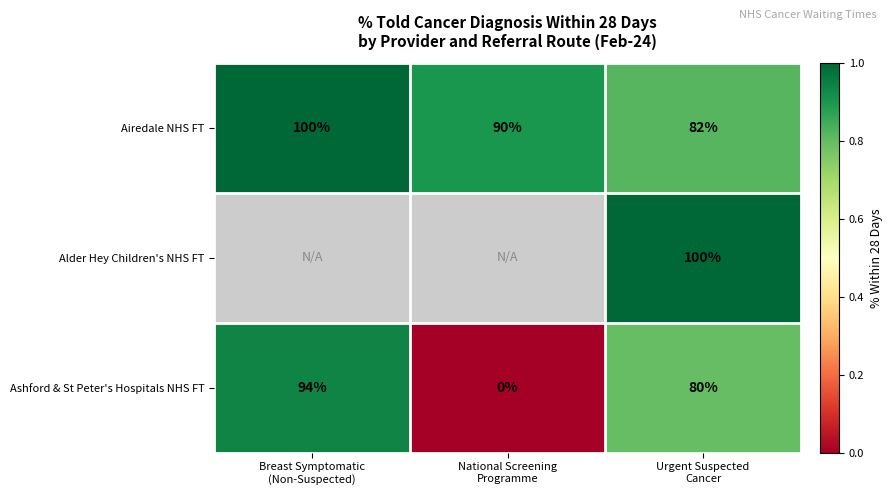

What is the sum of all Ashford & St Peter's Hospitals NHS FT values?

174